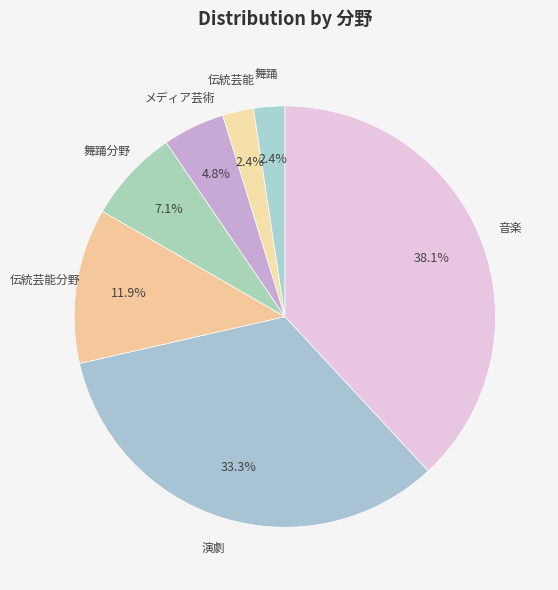

Is 演劇 the majority of the pie?

No